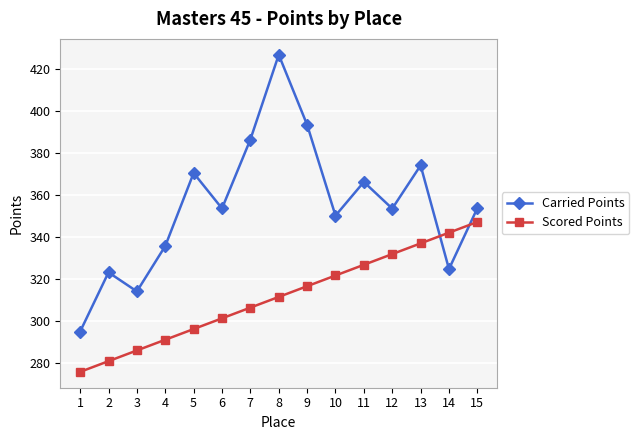

Rank the series by their average value, from lowest to highest.

Scored Points, Carried Points